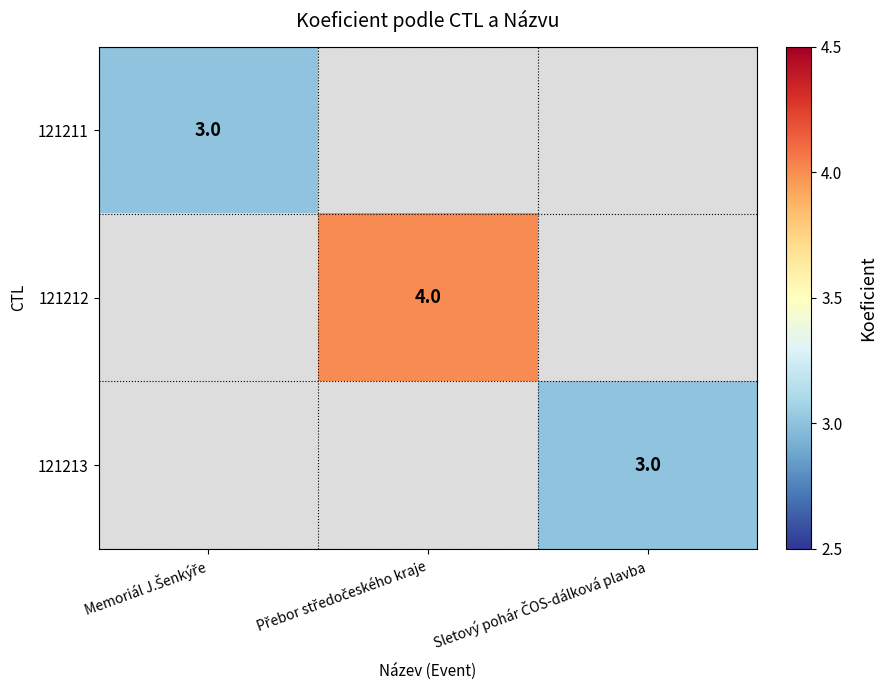

What is the total value across all series at Přebor středočeského kraje?

4